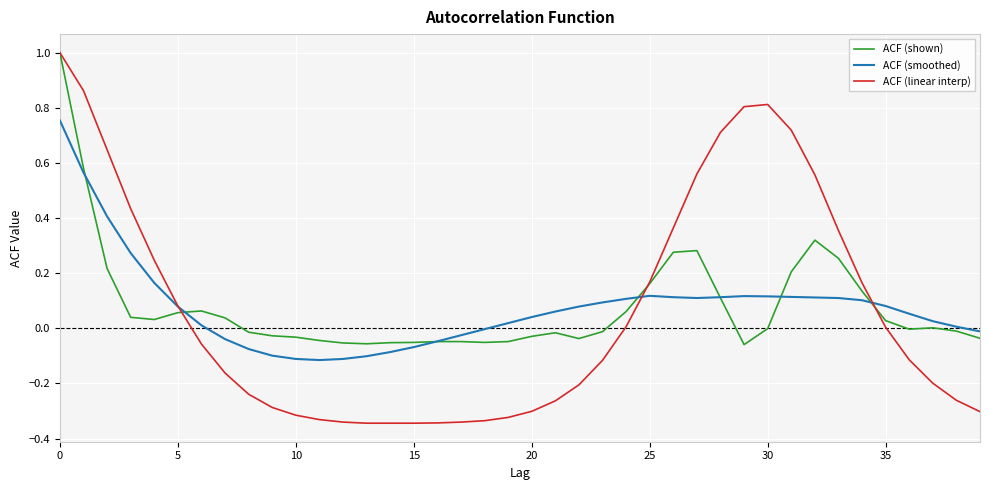

What is the maximum value for ACF (linear interp)?

1.0